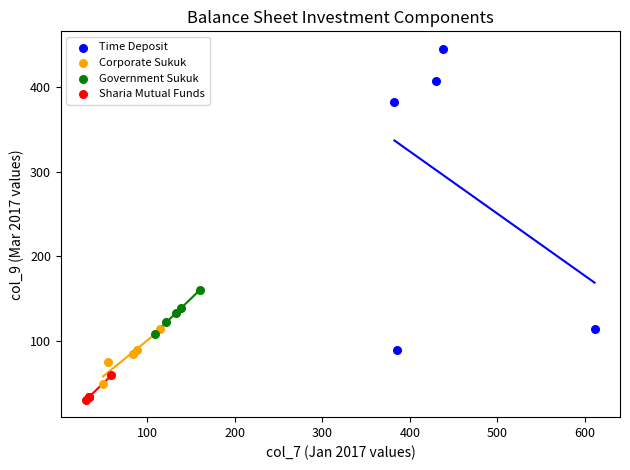

What are all the series names shown in the legend?

Time Deposit, Corporate Sukuk, Government Sukuk, Sharia Mutual Funds